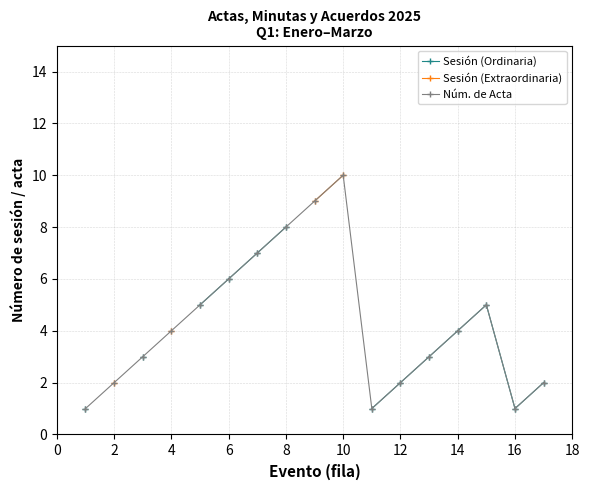

How many interior local valleys does the Núm. de Acta series have?

2